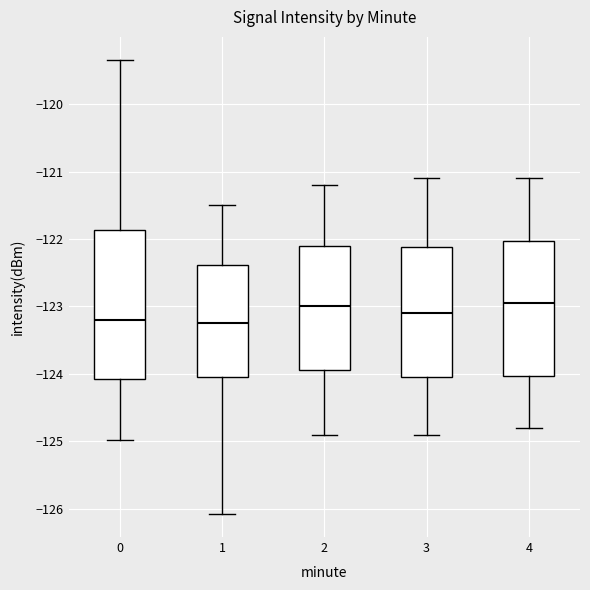

Where does the median line of the box at x = 4 sit on the y-axis? The values are not printed on the chart, so give them approximately, as read against the axis.

-122.9